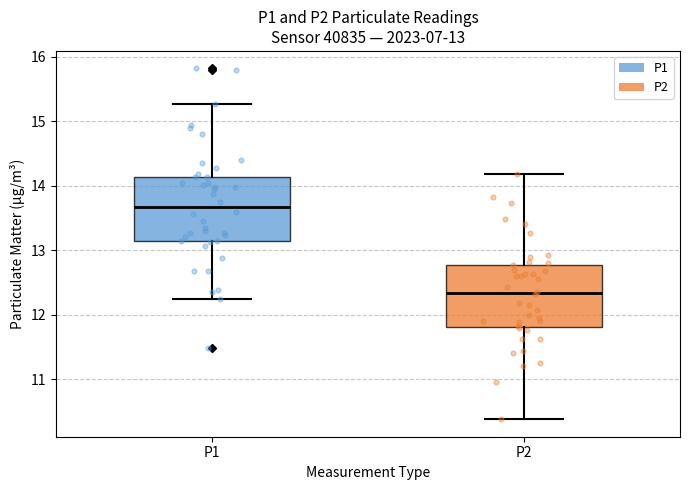

Which box's median line is the highest?

P1